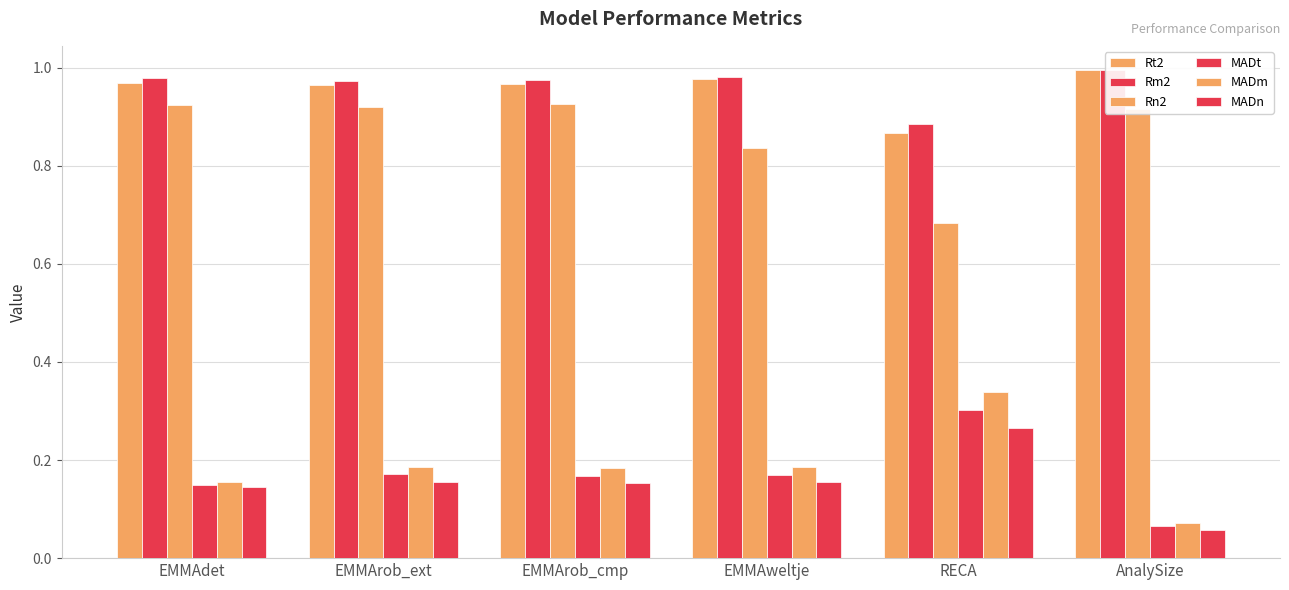

What is the value of the Rt2 bar at the 2nd from the left?

1.0